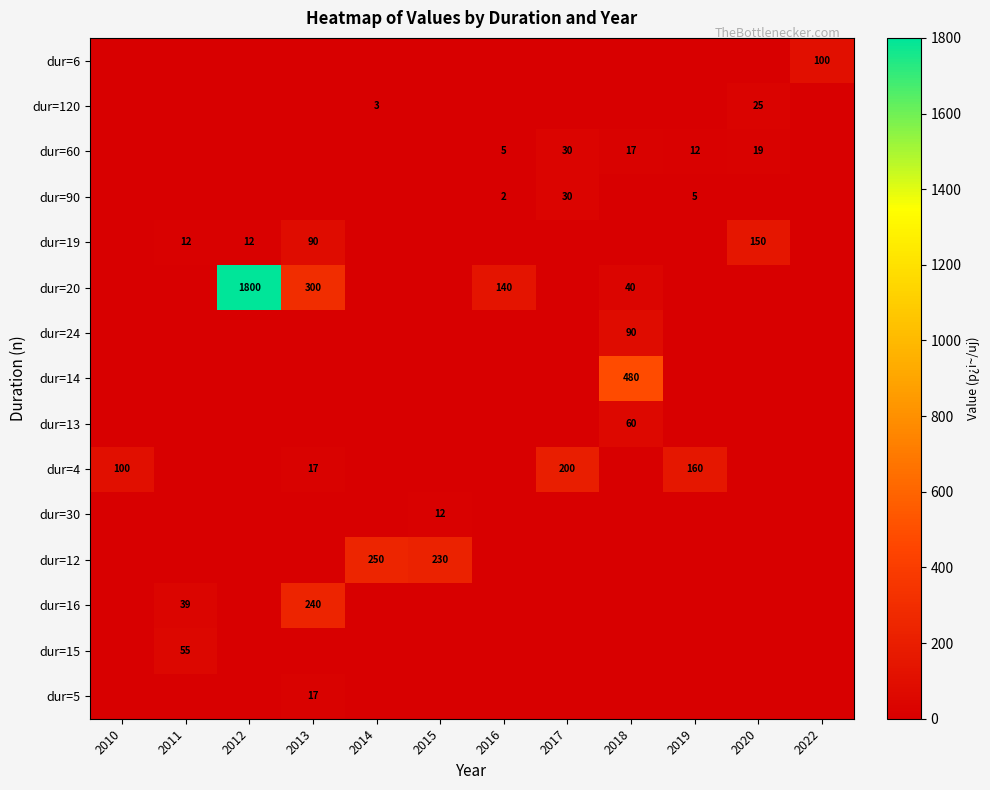

What is the spread (max minus min) of values at 2018?

480.0